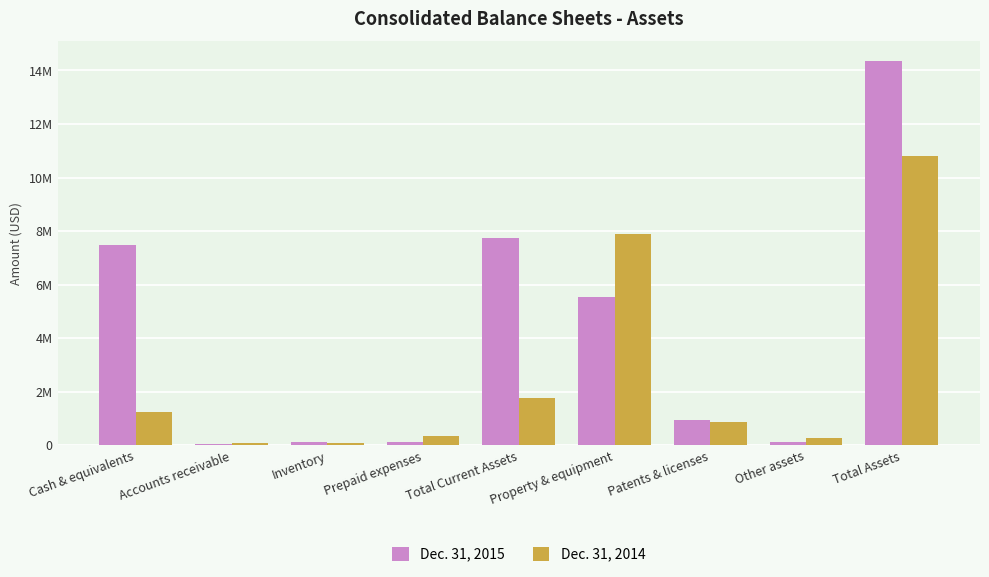

Which series has the widest spread of values?

Dec. 31, 2015